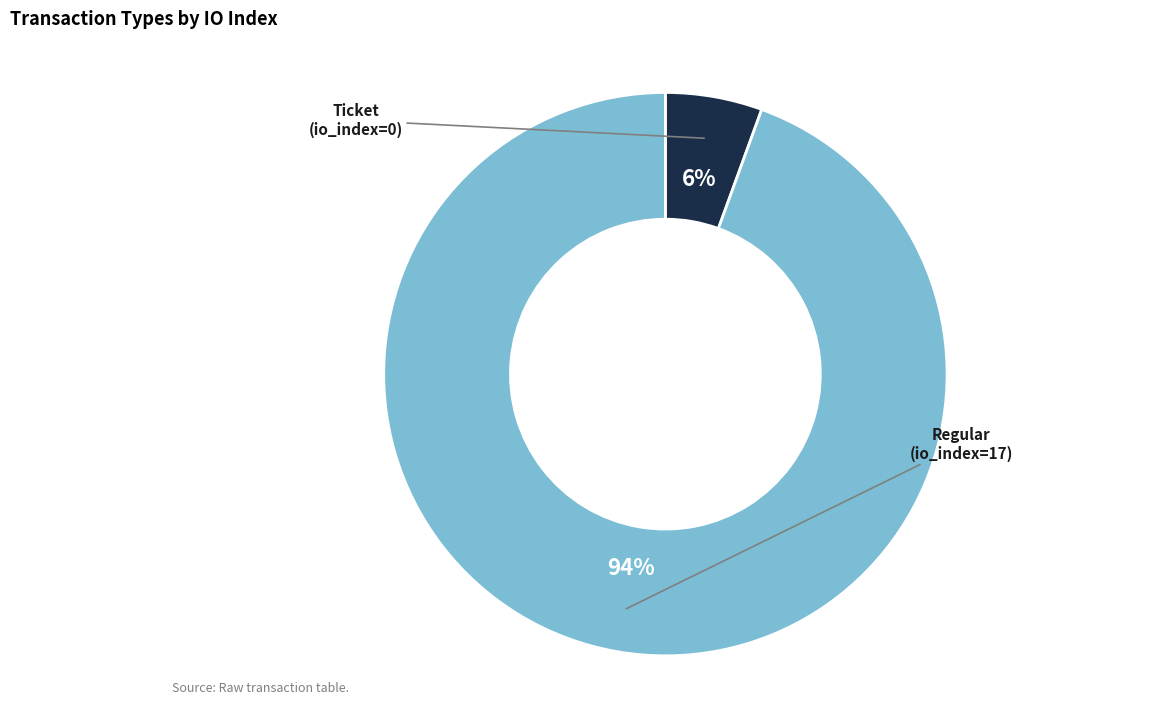

Is there a majority slice in this chart?

Yes